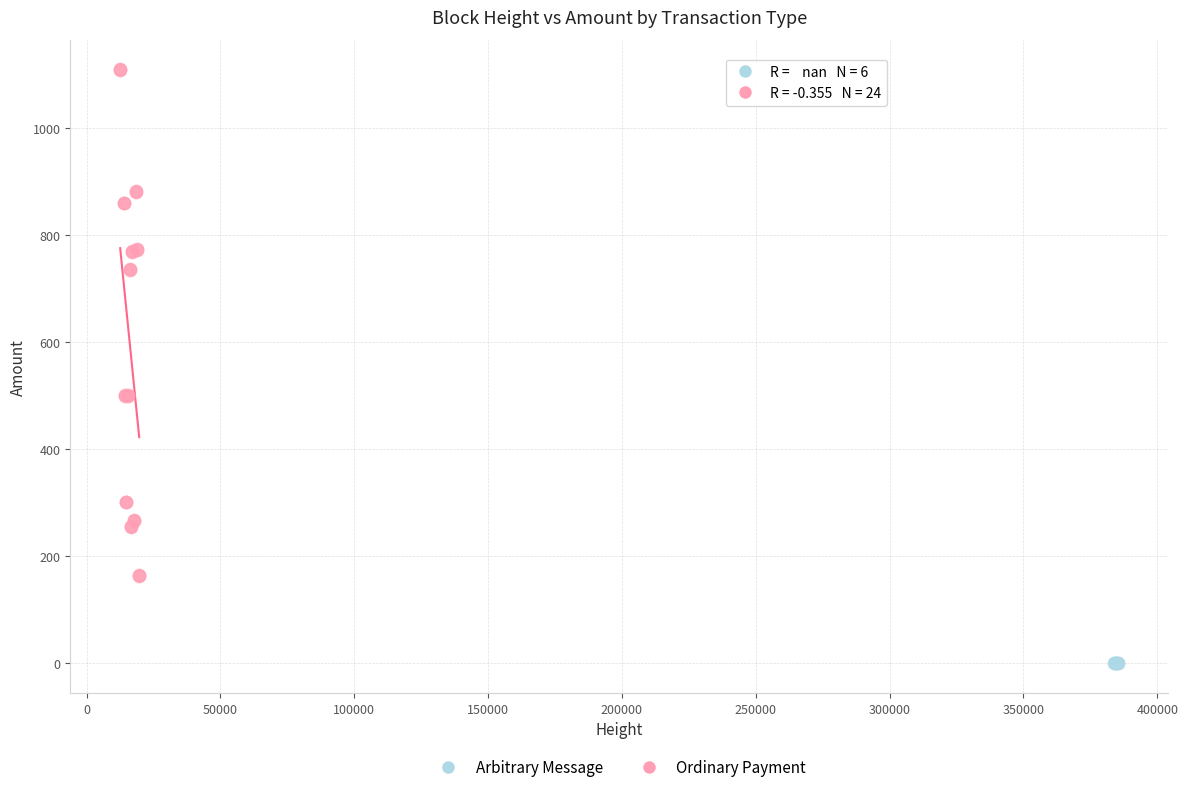

Which series contains the highest Y value?

Ordinary Payment